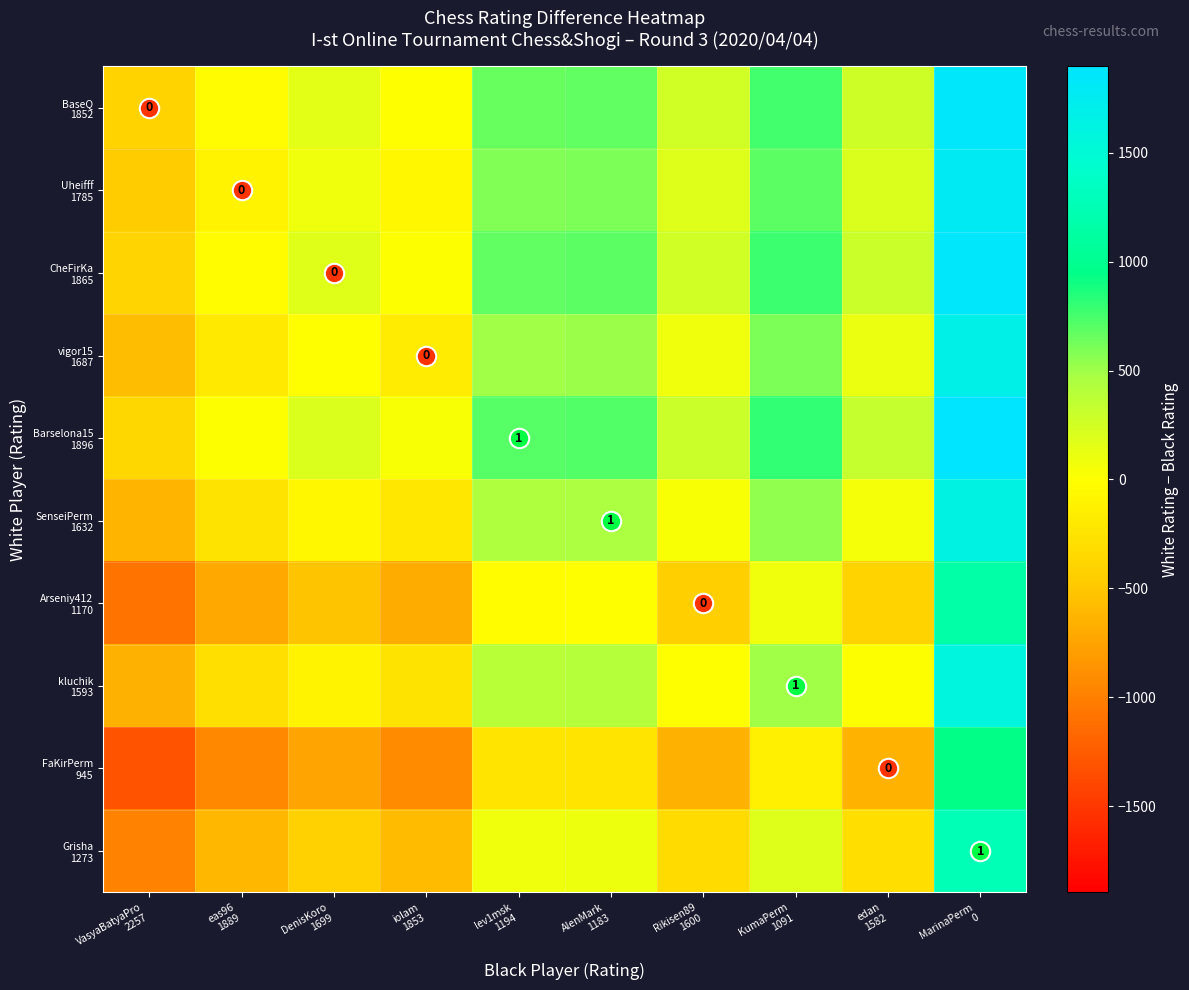

What is the spread (max minus min) of values at lev1msk
1194?

951